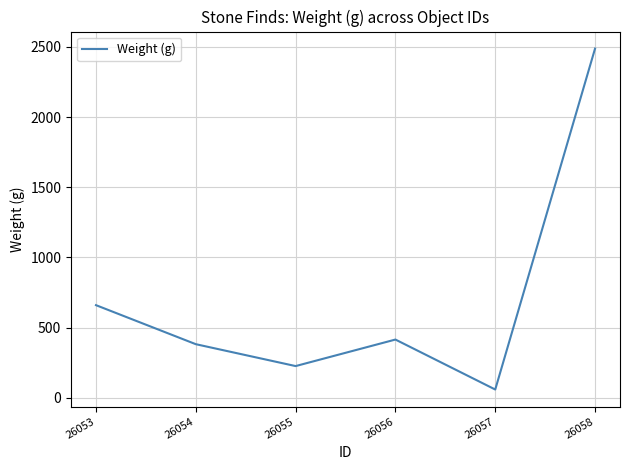

What is the sum of the values at 26054 and 26057?

441